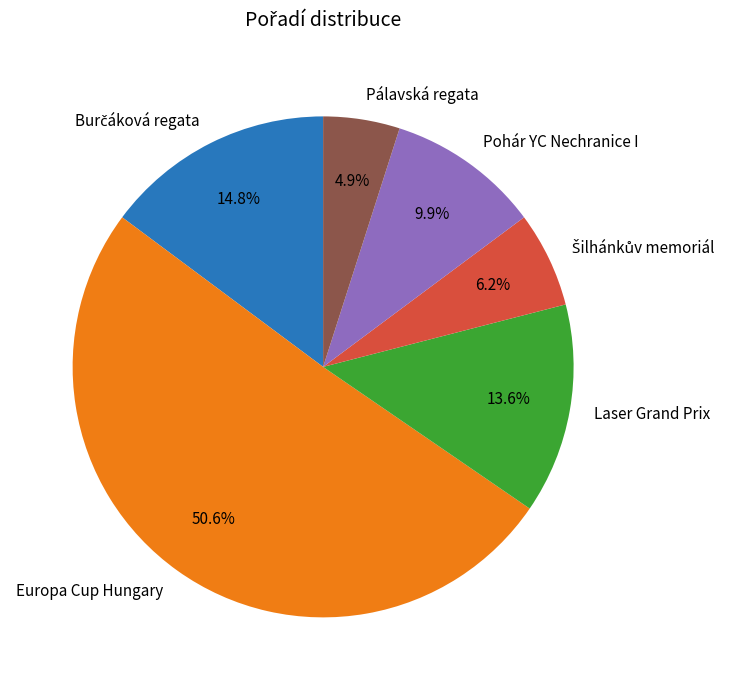

To the nearest percent, what portion does Pohár YC Nechranice I represent?

10%